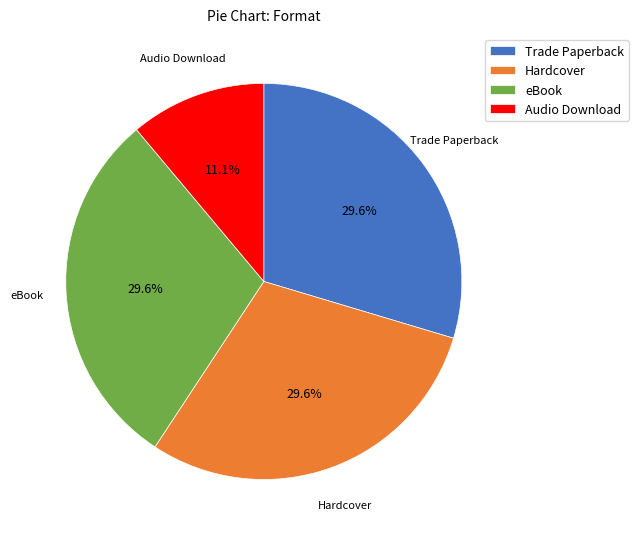

Count the number of slices in the pie.

4